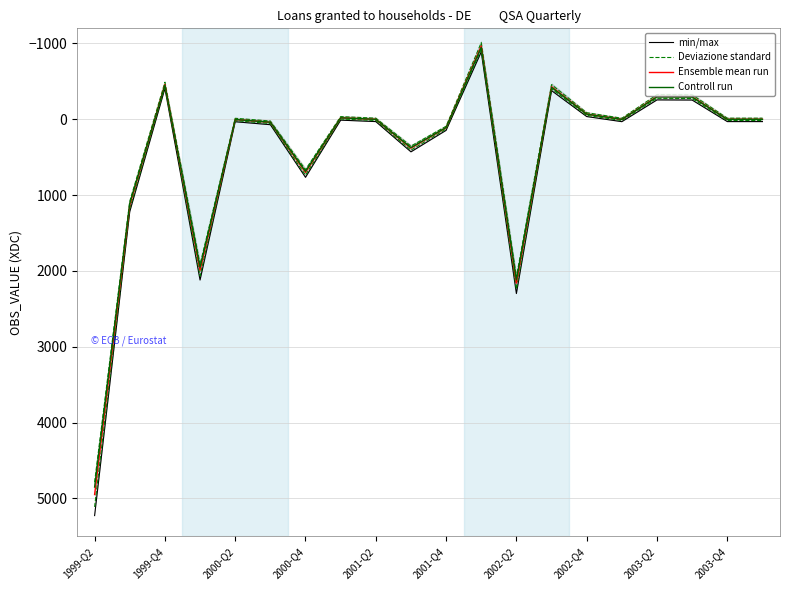

What is the total value across all series at 2003-Q2?

-1128.9